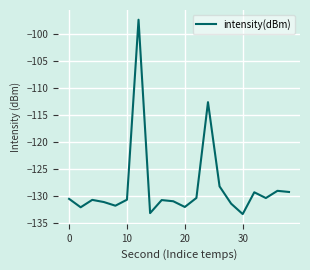

What is the maximum value shown in the chart?

-97.4